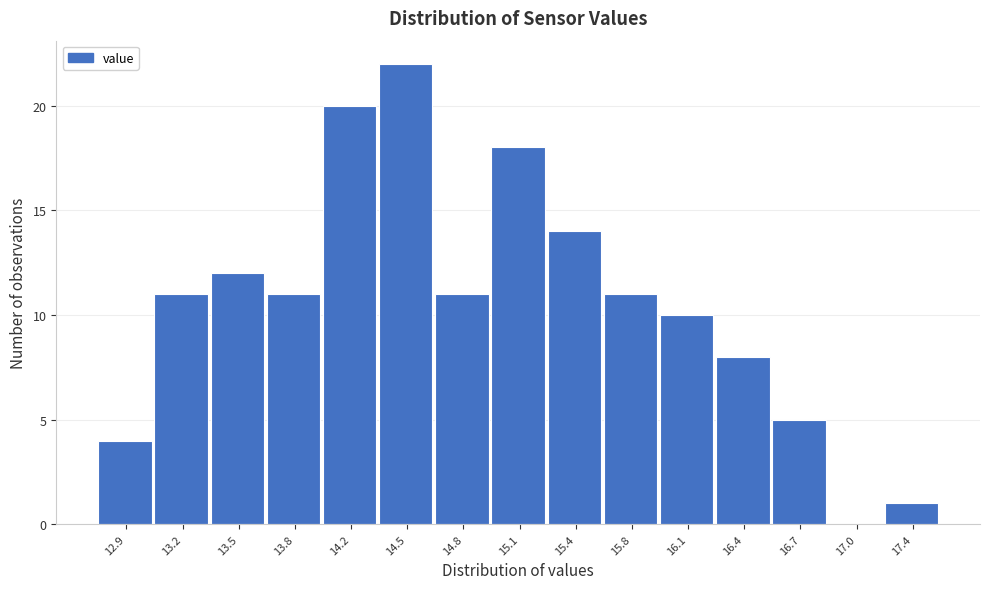

Reading left to right, list all the values displayed in this chart.

12.9=4	13.2=11	13.5=12	13.8=11	14.2=20	14.5=22	14.8=11	15.1=18	15.4=14	15.8=11	16.1=10	16.4=8	16.7=5	17.0=0	17.4=1